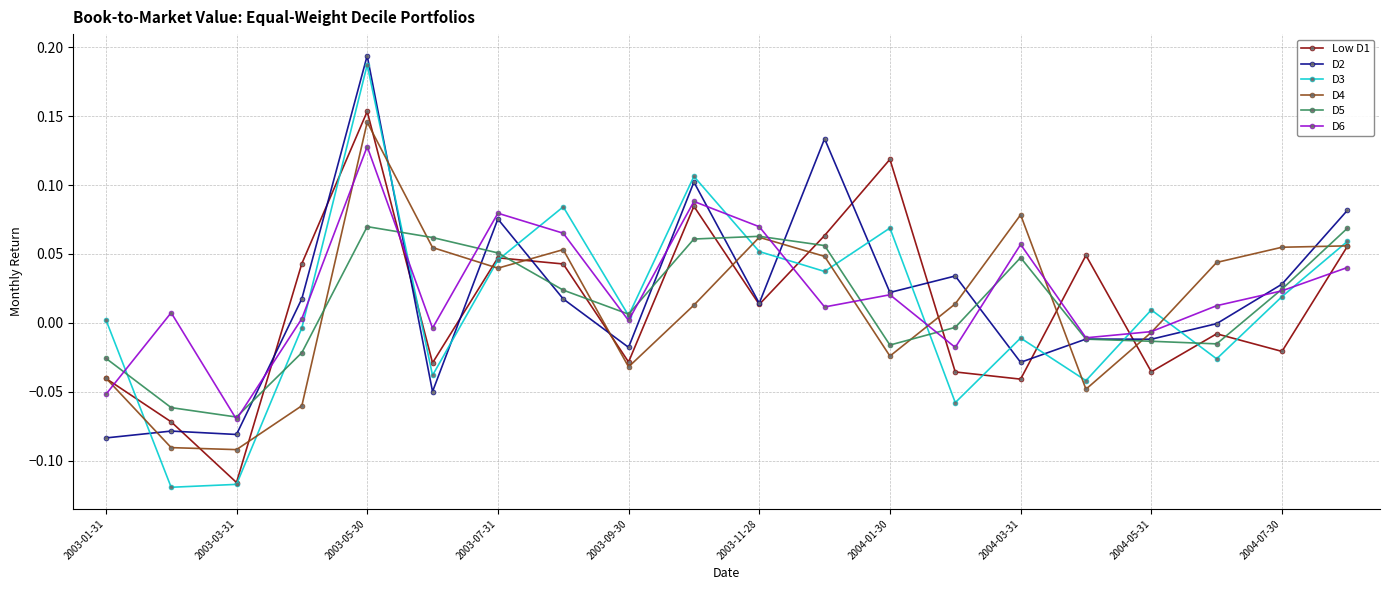

After their last crossing, which series has the higher values: D5 or Low D1?

D5